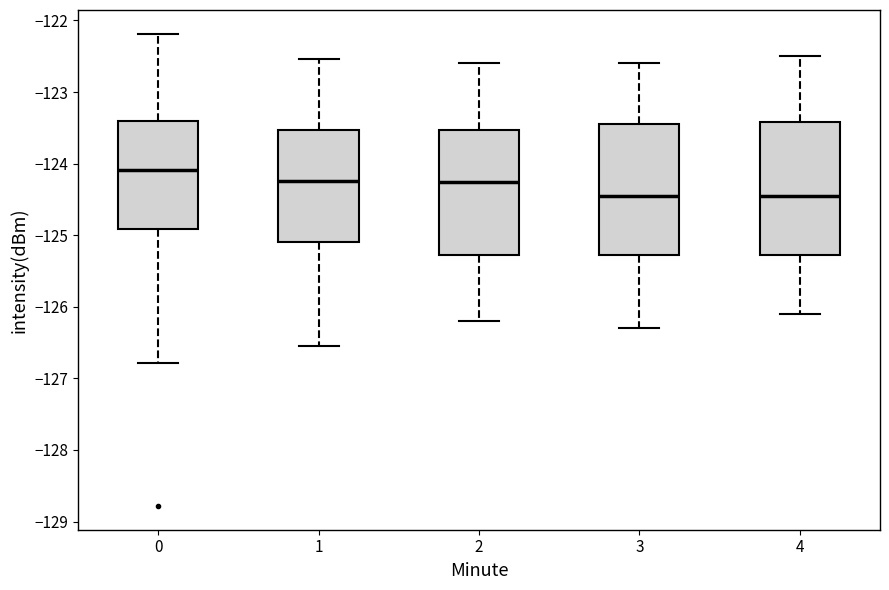

Which box has the highest median line?

0